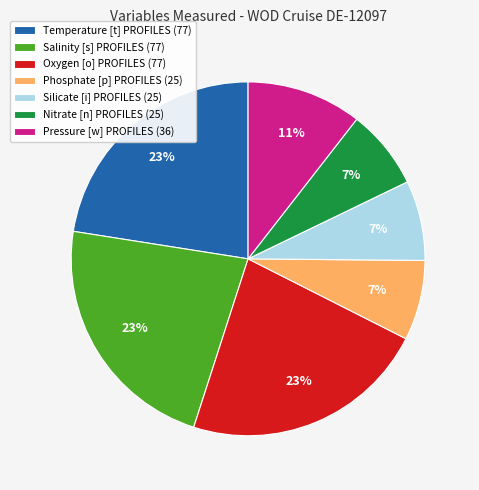

To the nearest percent, what percentage of the pie is Nitrate [n] PROFILES?

7%